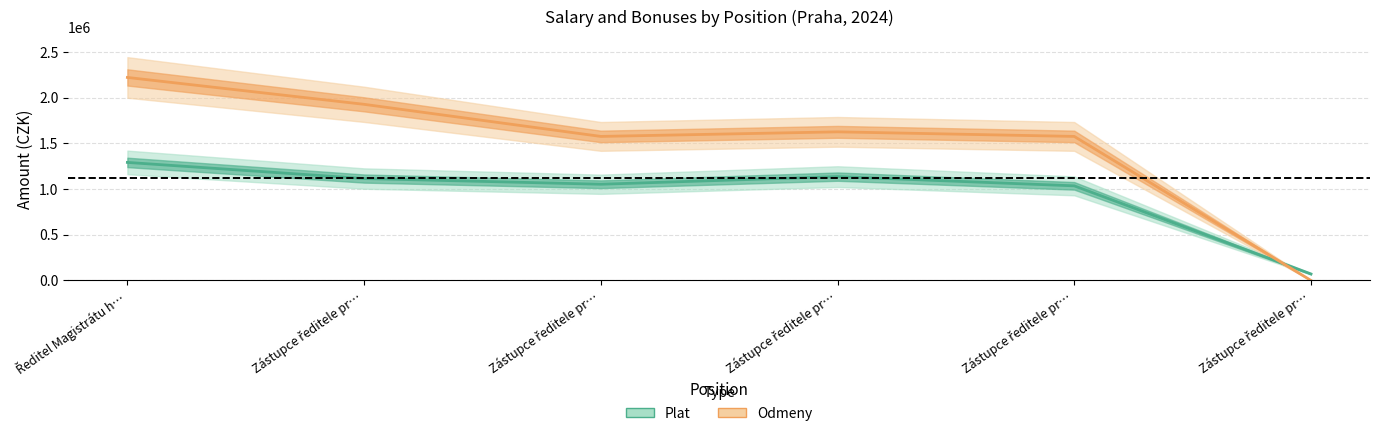

Reading left to right, what are all the values shown in this chart?

Plat: 1290670	1114260	1052000	1135260	1034460	70940
Odmeny: 2220000	1926000	1575000	1625000	1575000	0